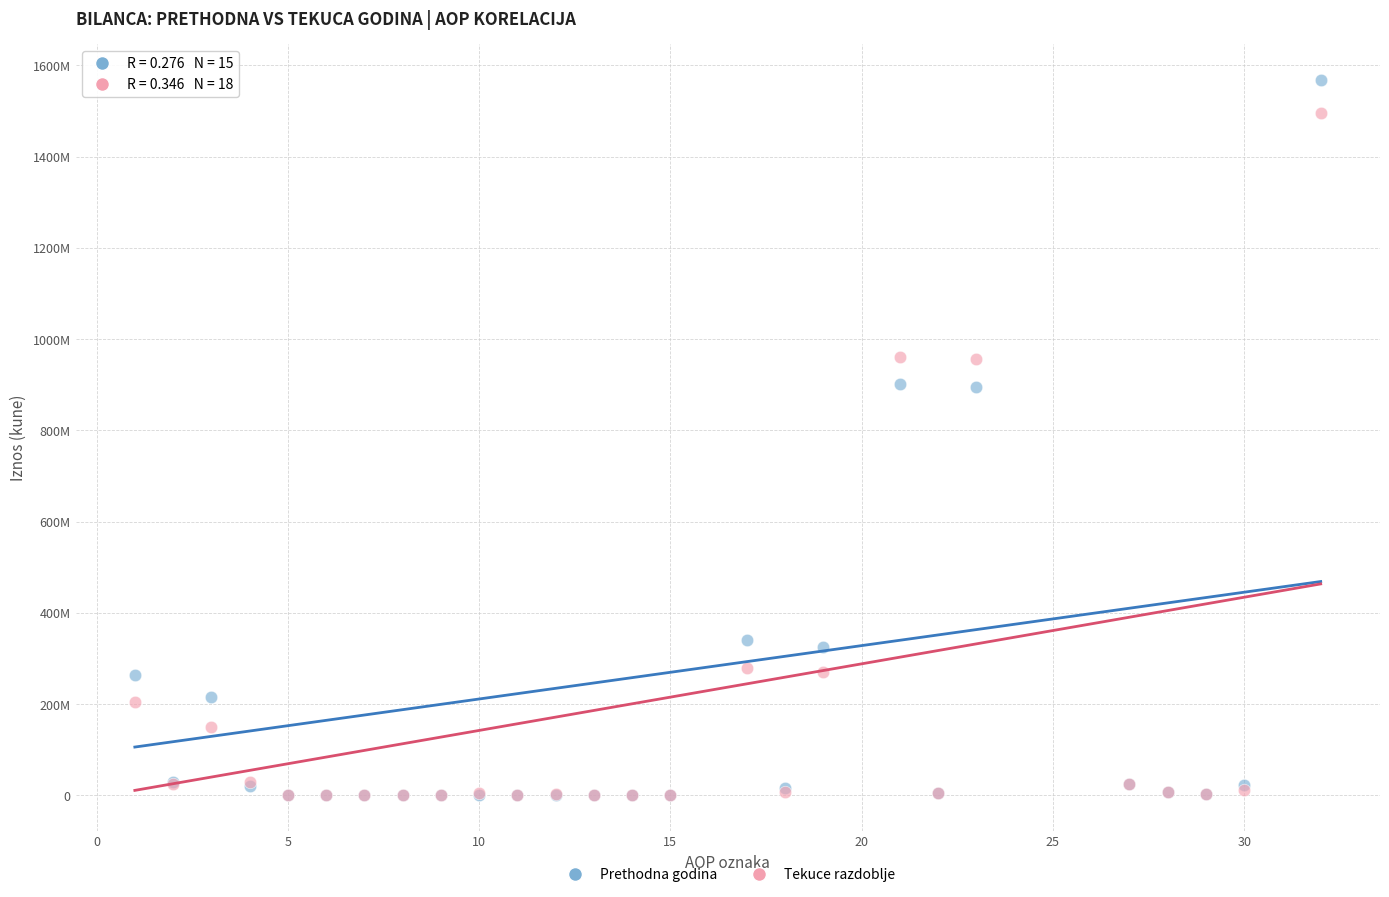

What are all the series names shown in the legend?

Prethodna godina, Tekuce razdoblje